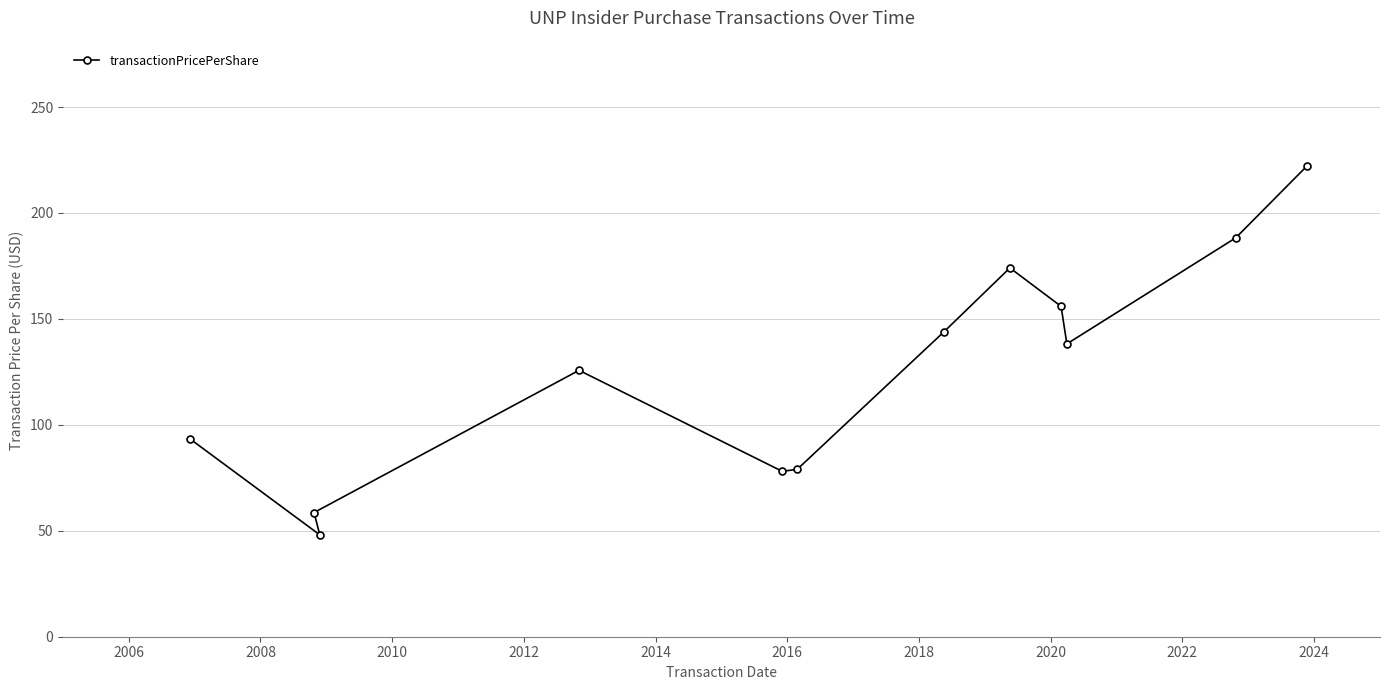

What is the difference between the maximum and minimum values?

173.9